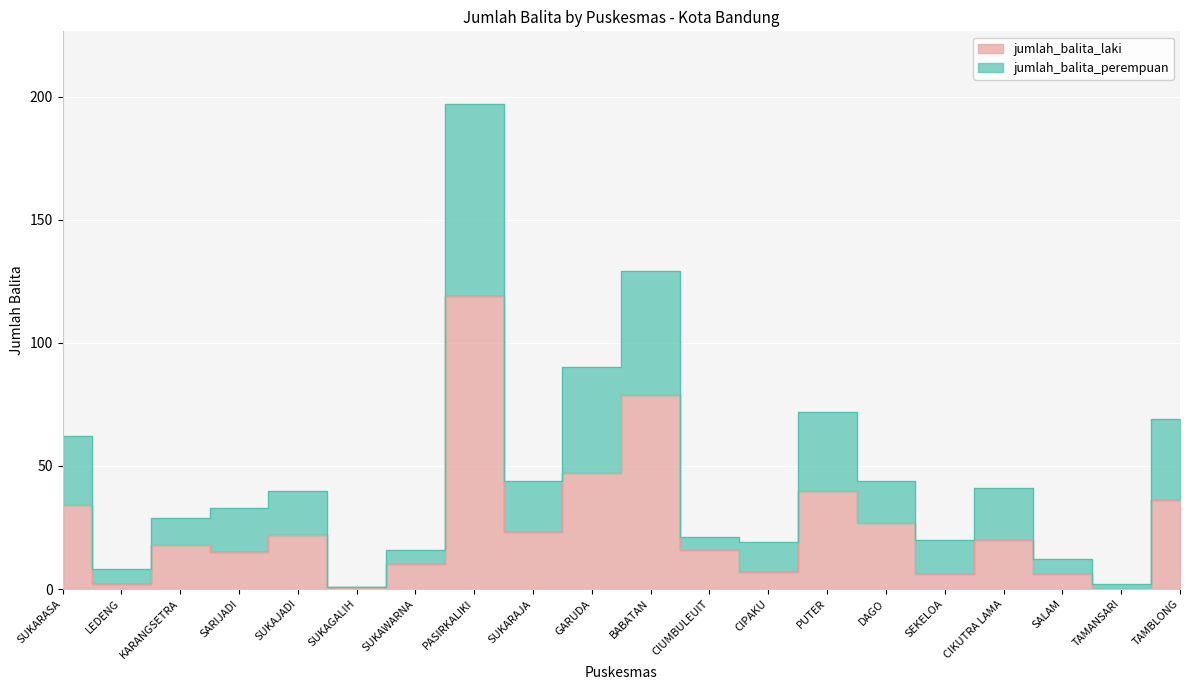

Between SUKARAJA and BABATAN, which series saw the biggest shift?

jumlah_balita_perempuan